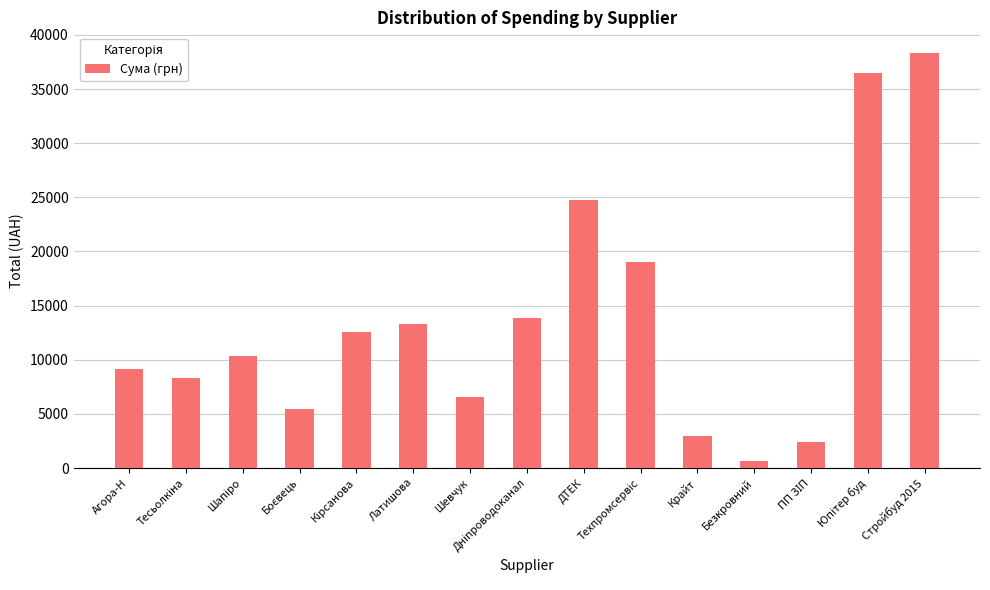

What is the difference between the second highest and minimum values?

35872.0